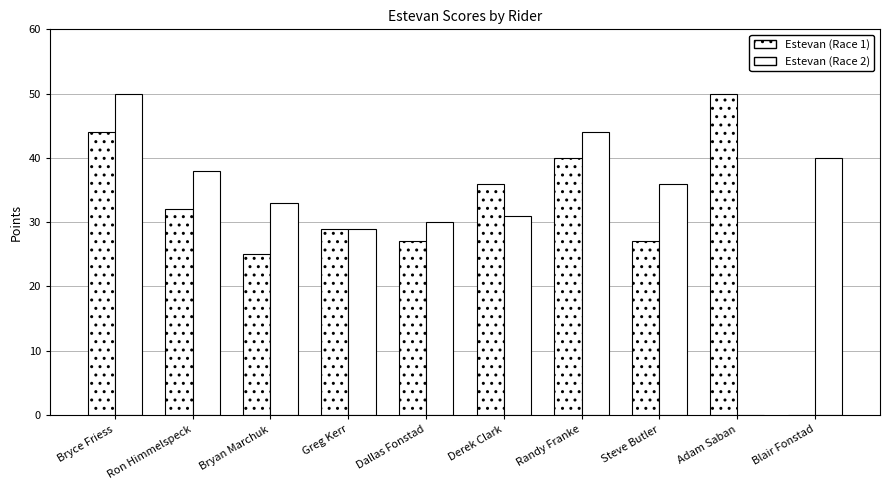

How many data points does each series have?

10